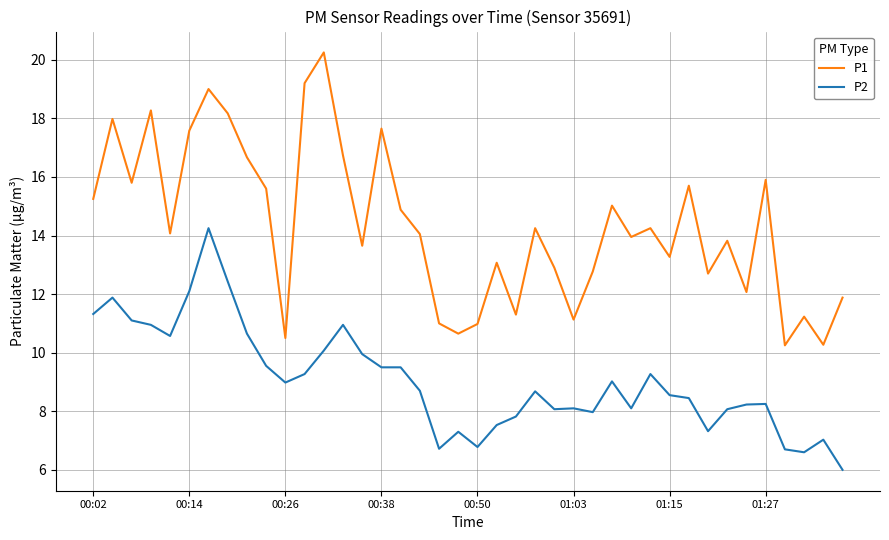

What is the smallest value displayed?

6.0